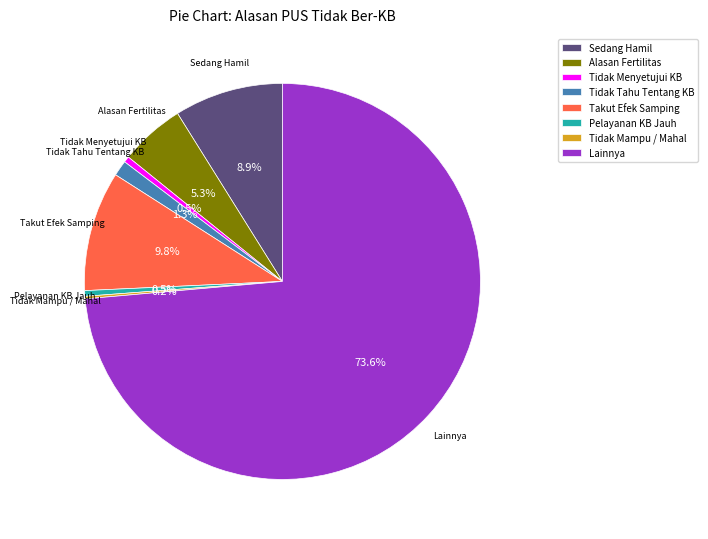

Which category has the biggest portion of the pie?

Lainnya